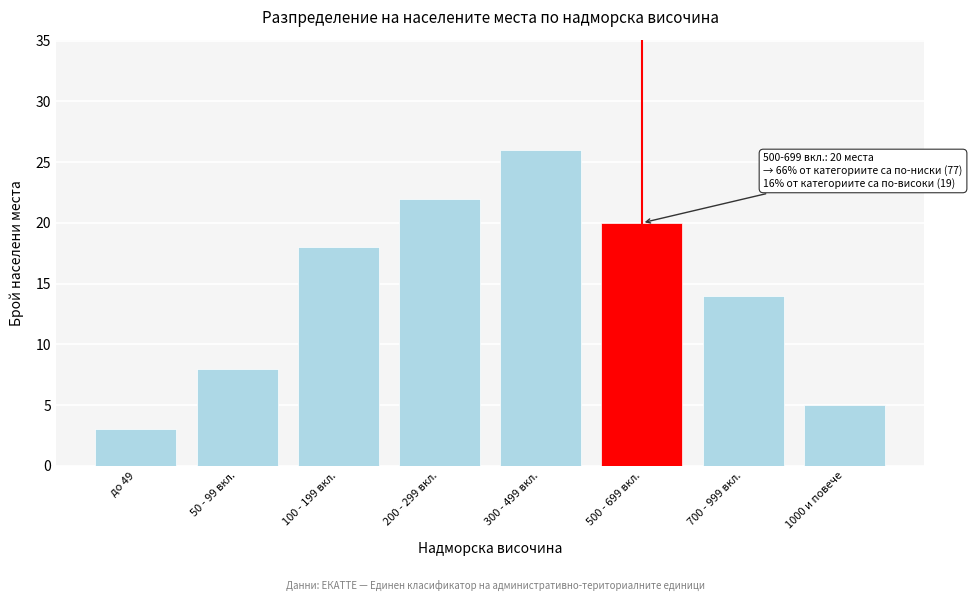

Reading left to right, what are all the values shown in this chart?

3	8	18	22	26	20	14	5